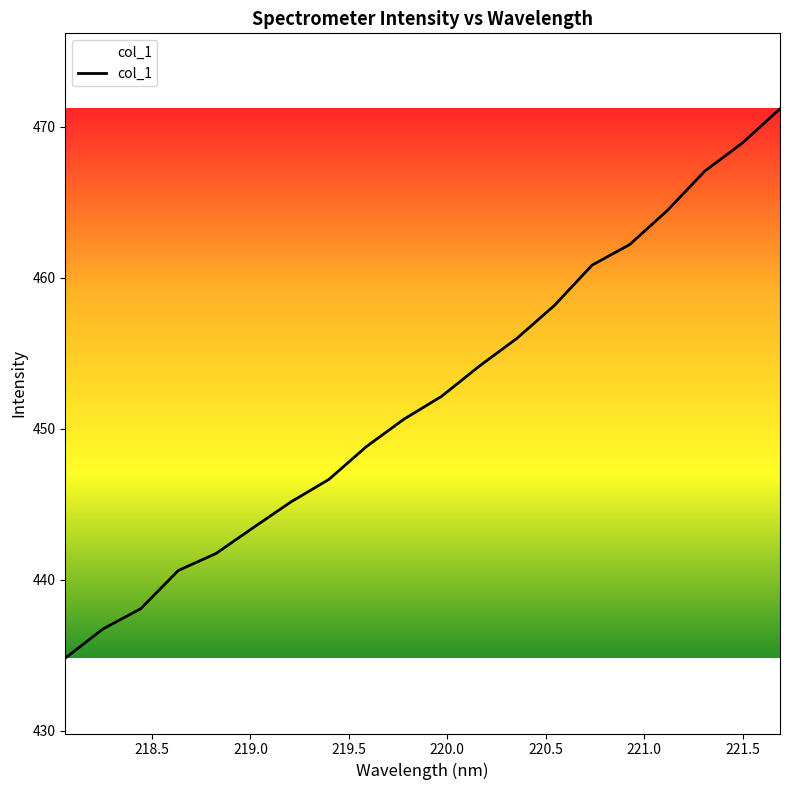

What is the maximum value shown in the chart?

471.2